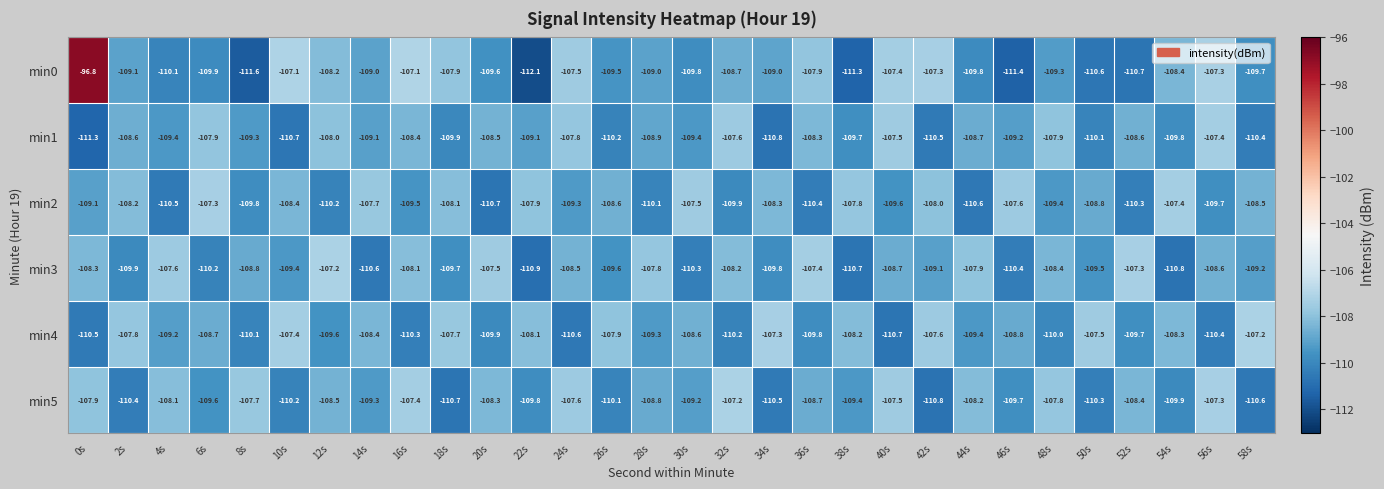

Which series has the widest spread of values?

min0